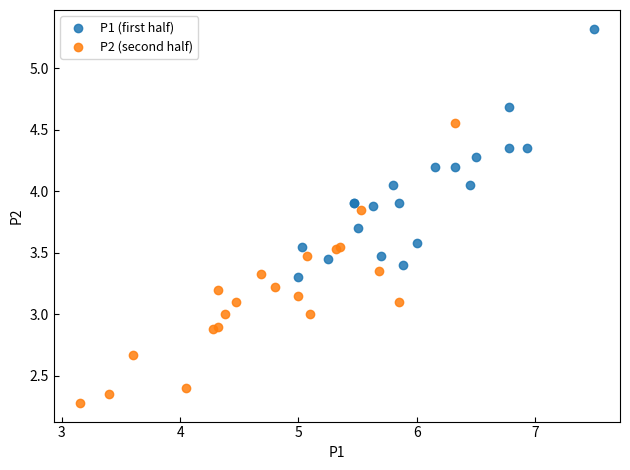

Which series has the widest spread of Y values?

P2 (second half)